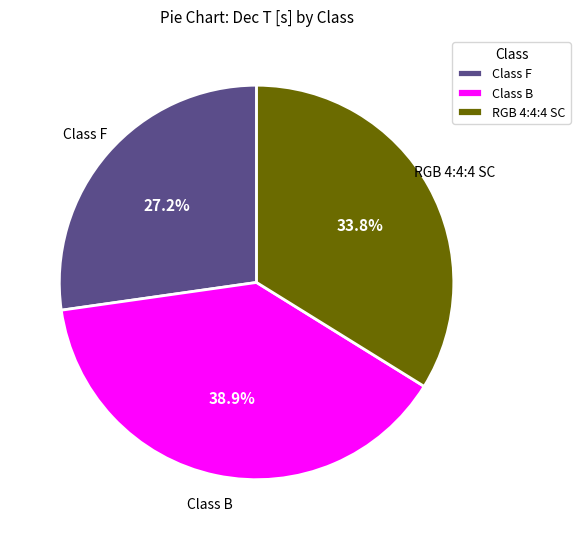

What is the total percentage of RGB 4:4:4 SC and Class B?

72.8%